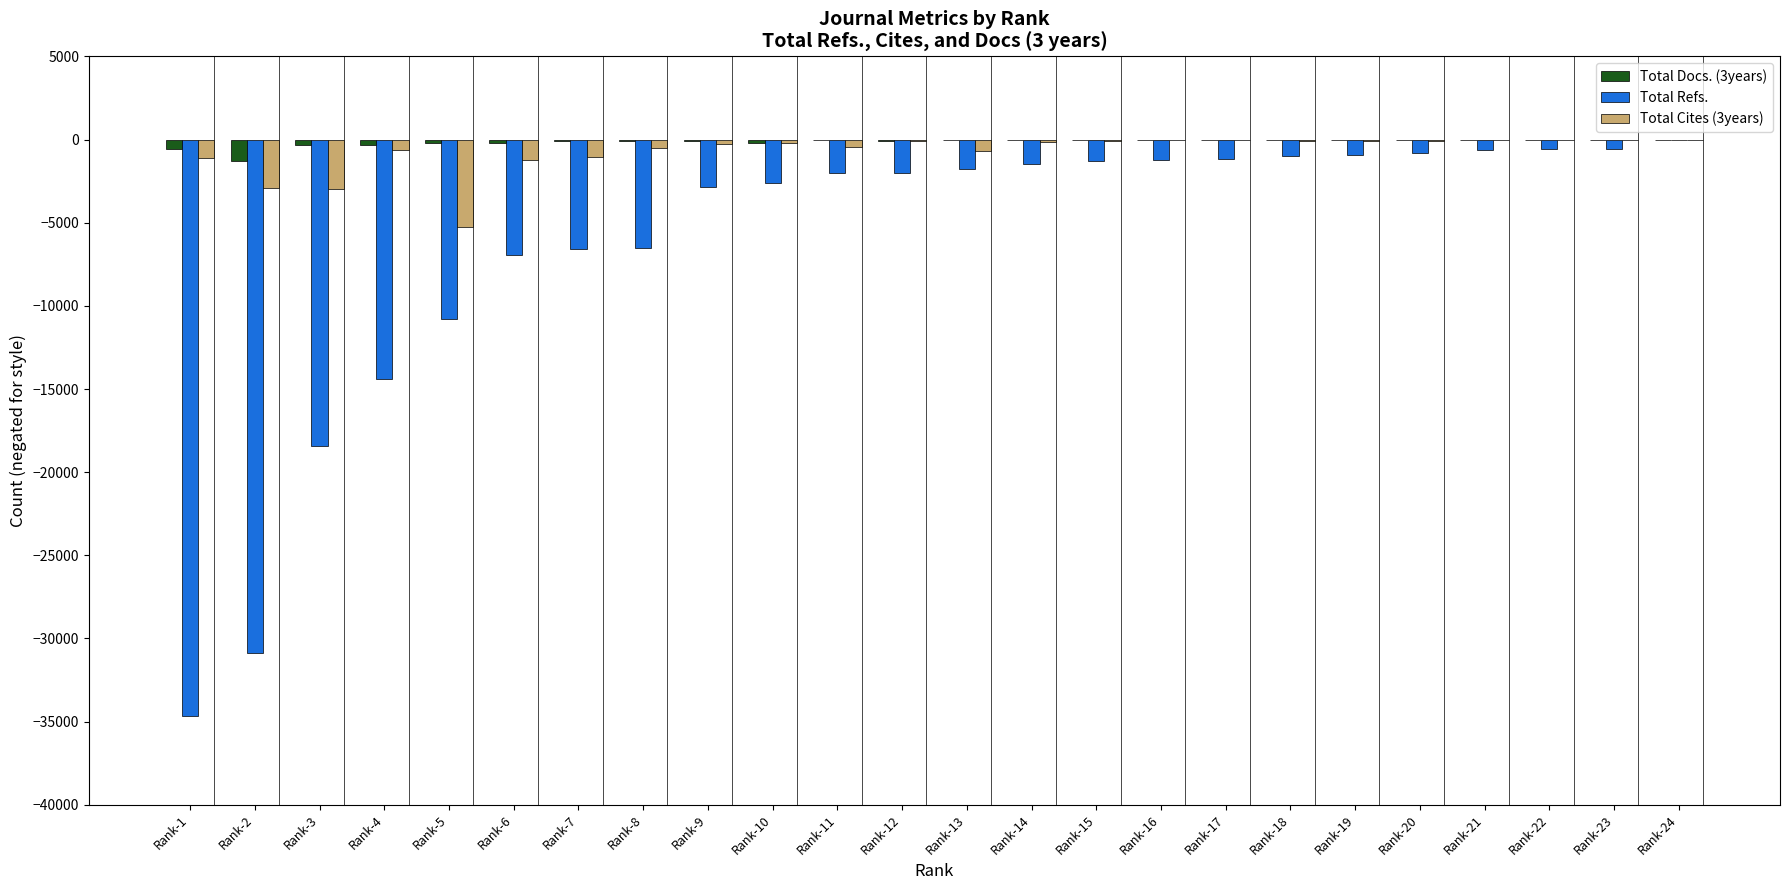

What are all the series names shown in the legend?

Total Docs. (3years), Total Refs., Total Cites (3years)